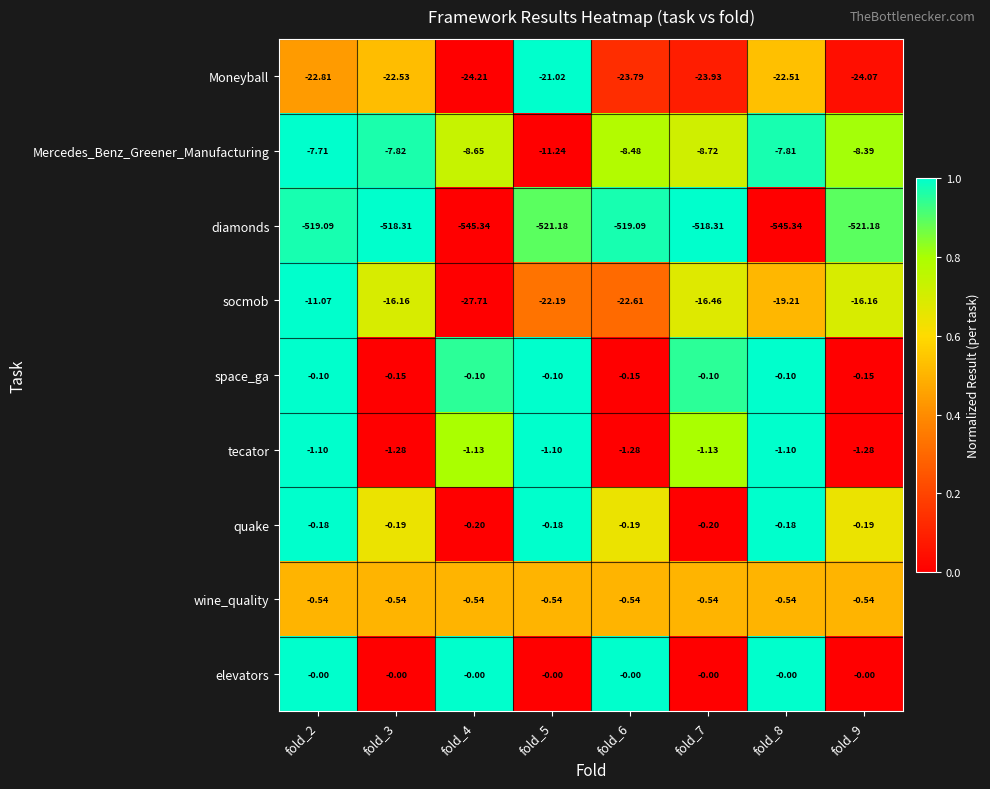

Rank the series at fold_7 from lowest to highest value.

diamonds, Moneyball, socmob, Mercedes_Benz_Greener_Manufacturing, tecator, wine_quality, quake, space_ga, elevators